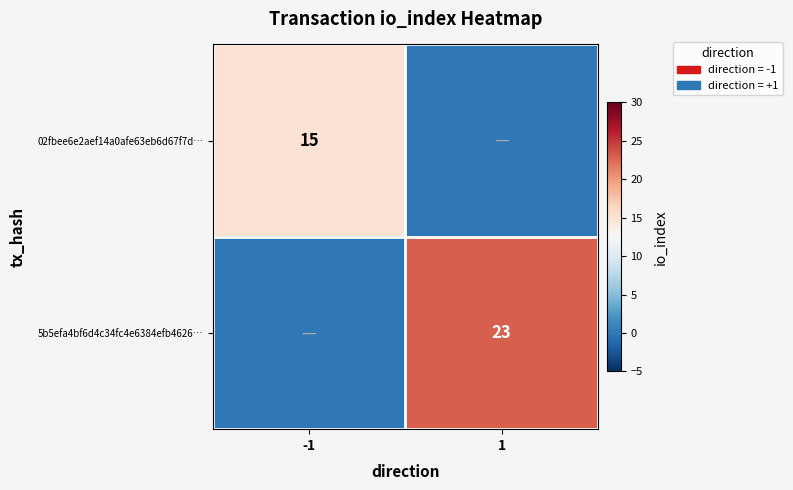

True or false: 02fbee6e2aef14a0afe63eb6d67f7d… has a value of 25 at -1.

False